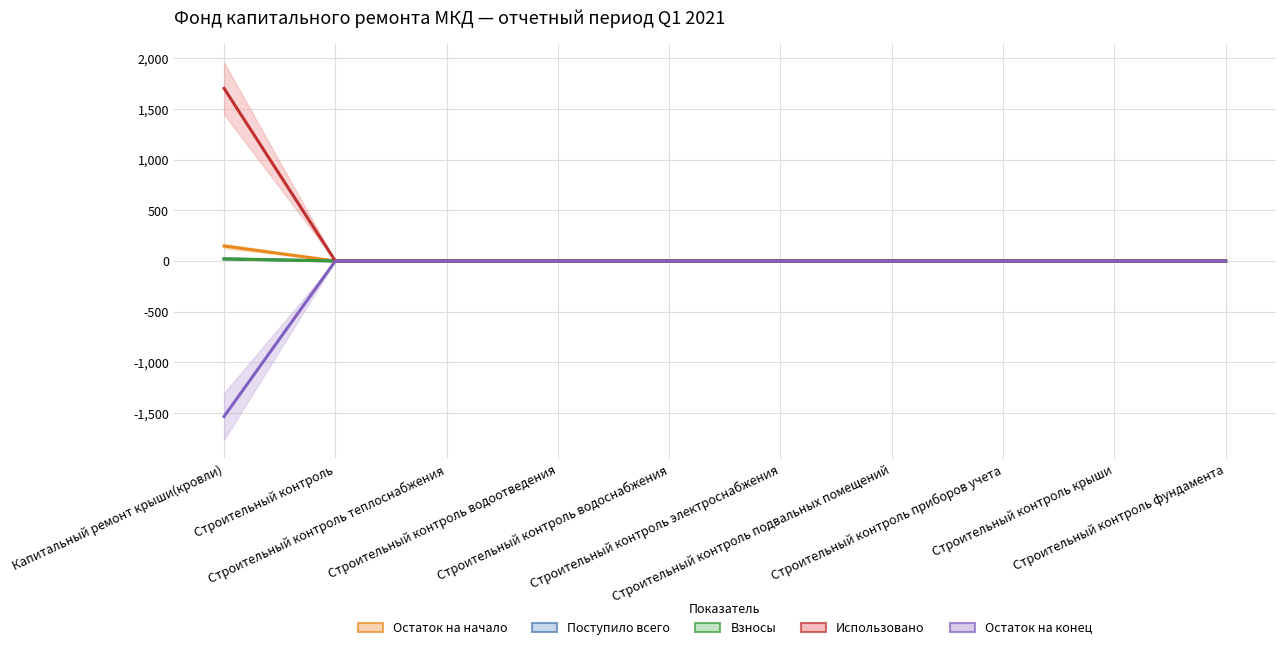

True or false: Остаток на конец and Взносы cross at least once.

False